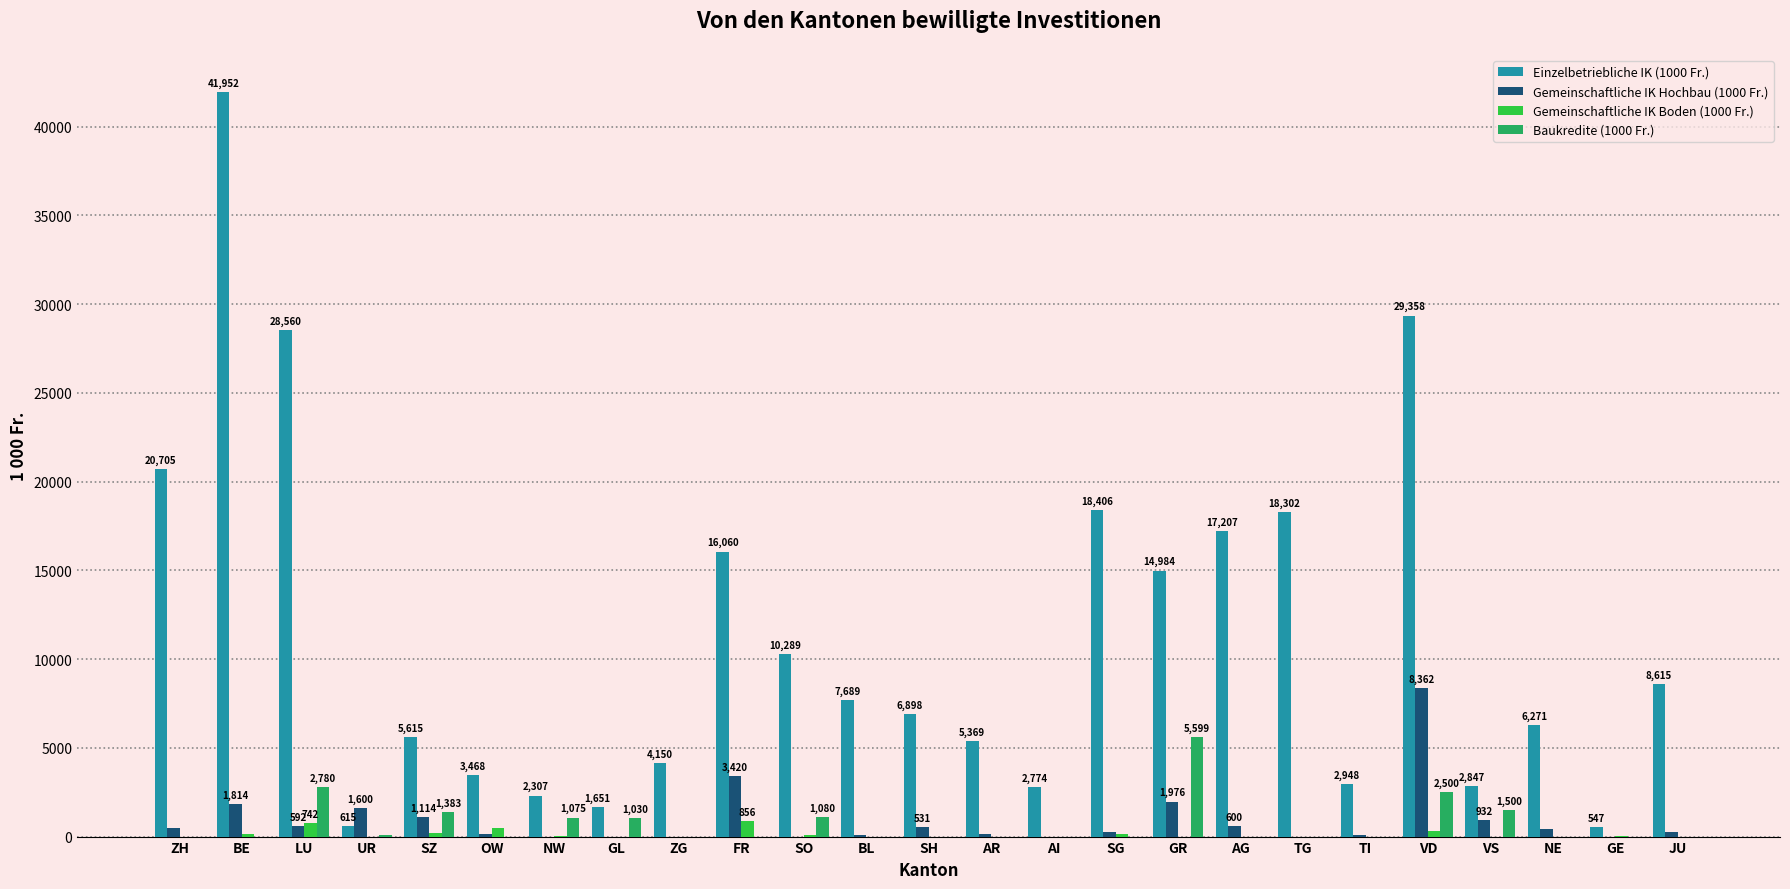

The value of Baukredite (1000 Fr.) at BE is 2039.5. True or false?

False